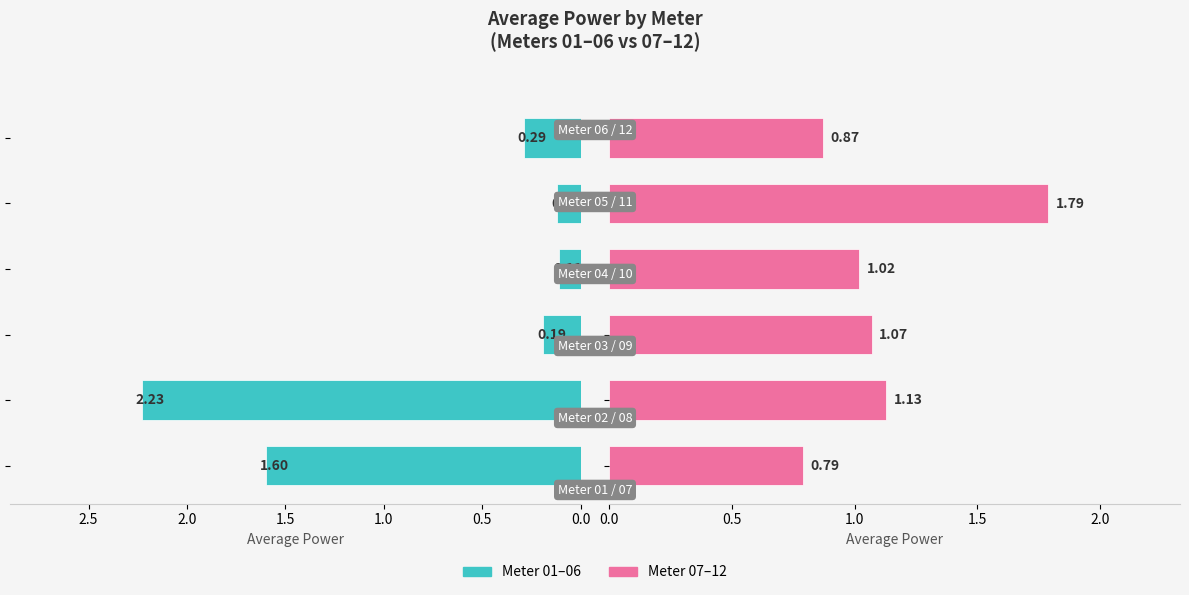

Between 2.0 and 1.5, which is larger?

2.0